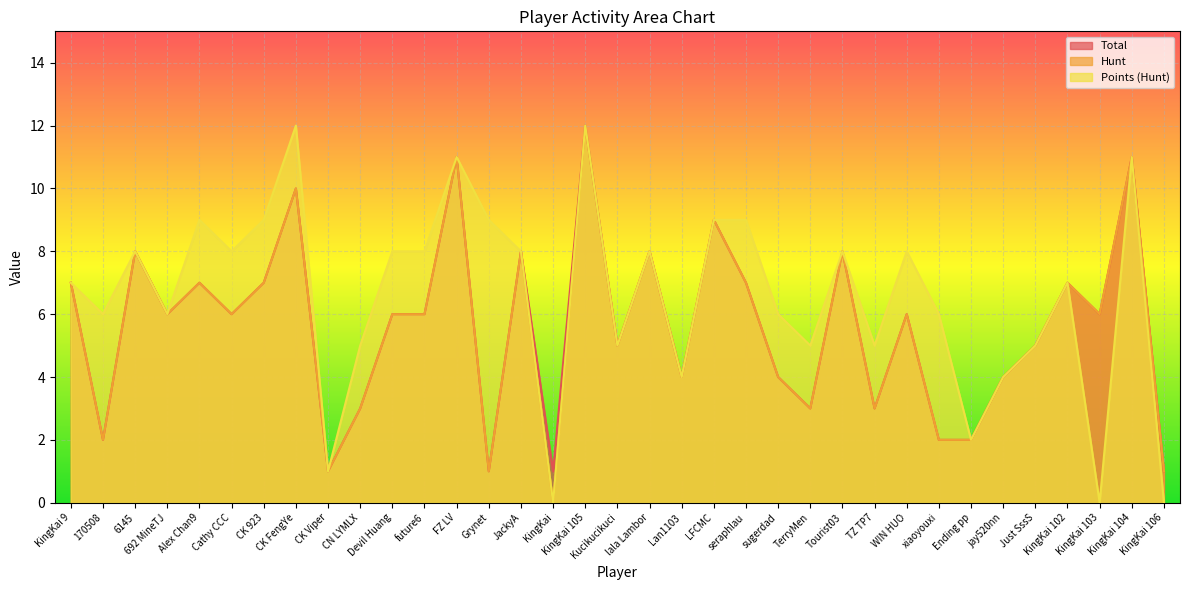

What is the total value across all series at Just SssS?

15